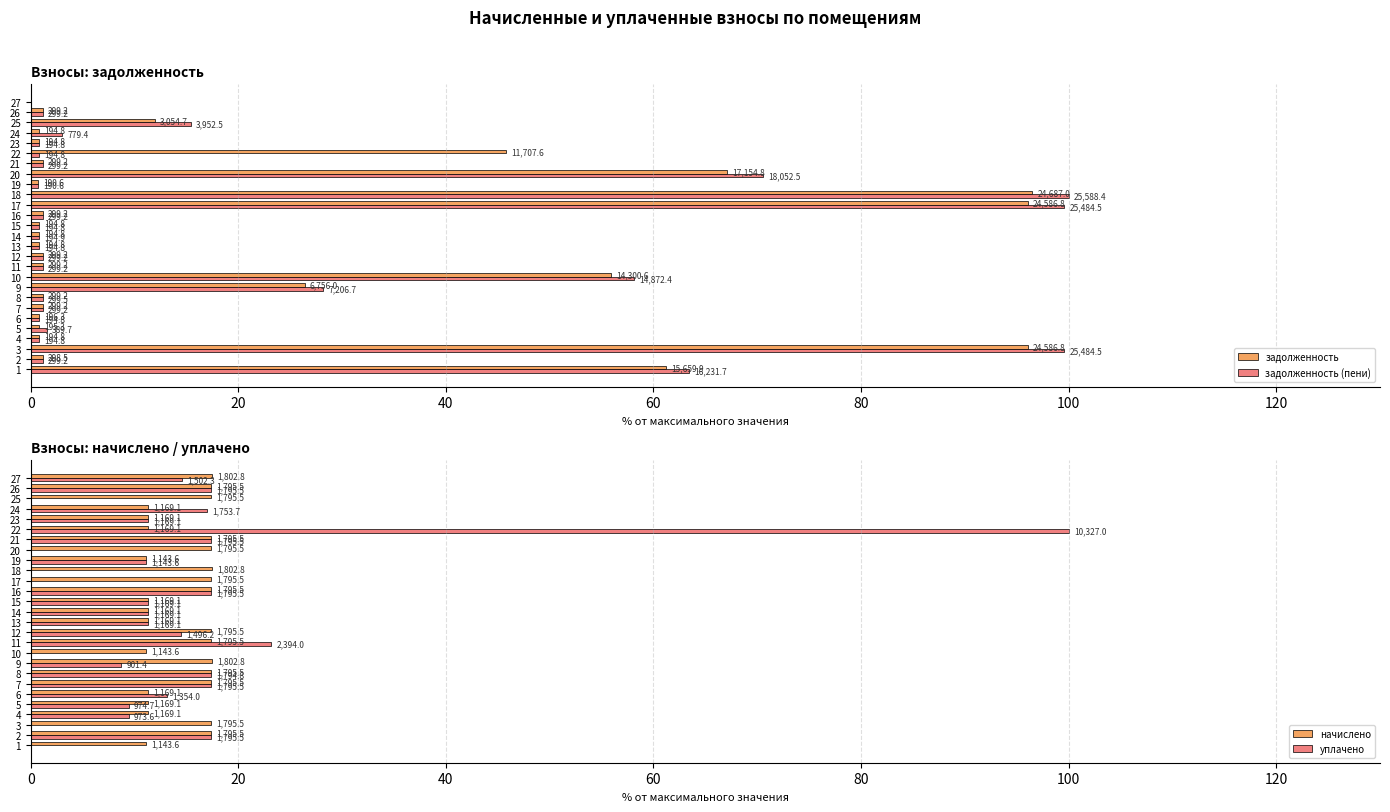

At how many categories does at least one series exceed 37?

7